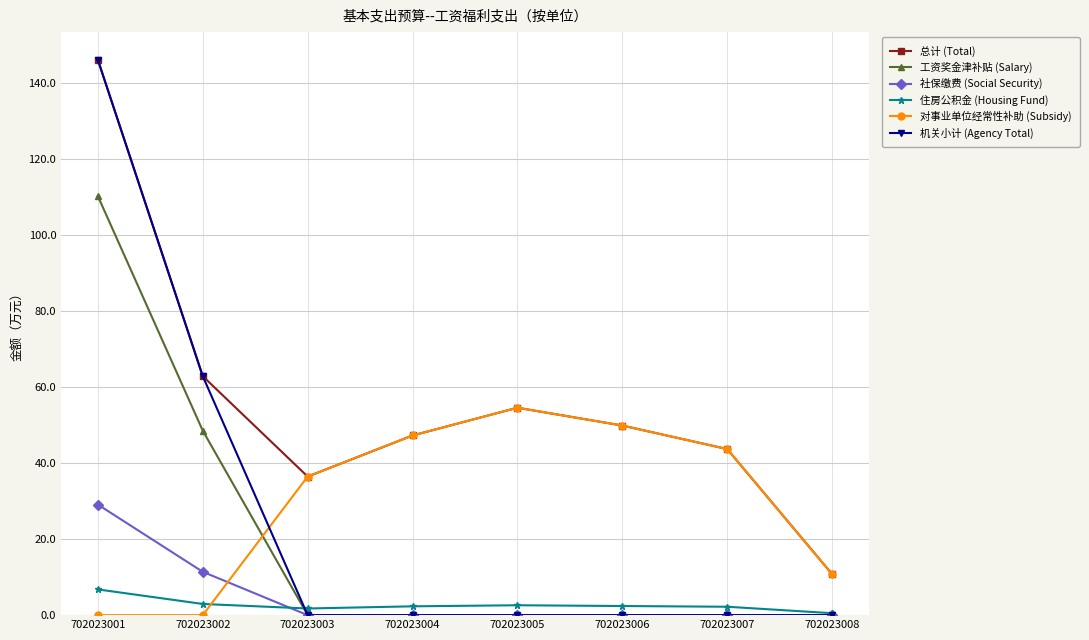

True or false: 住房公积金 (Housing Fund) has more than 0 interior local peaks.

True